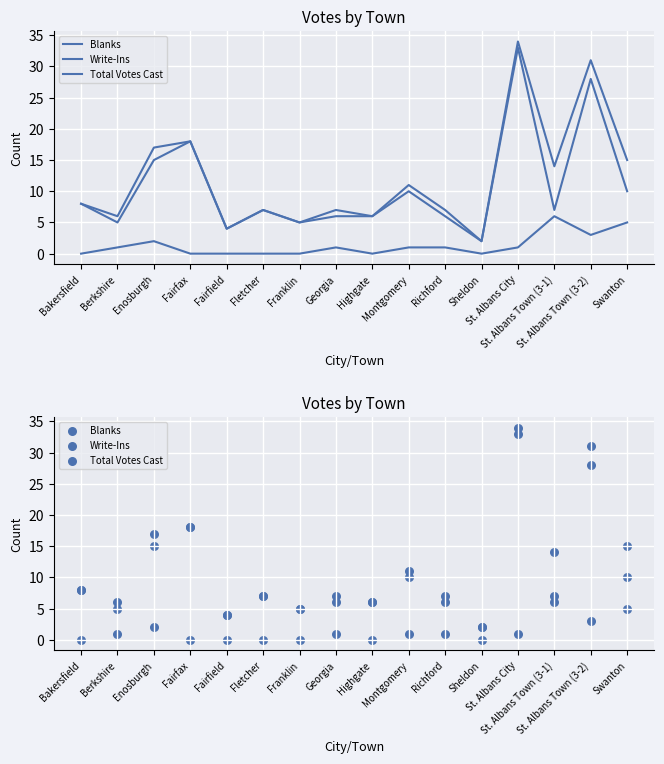

Which series contains the lowest Y value?

Write-Ins